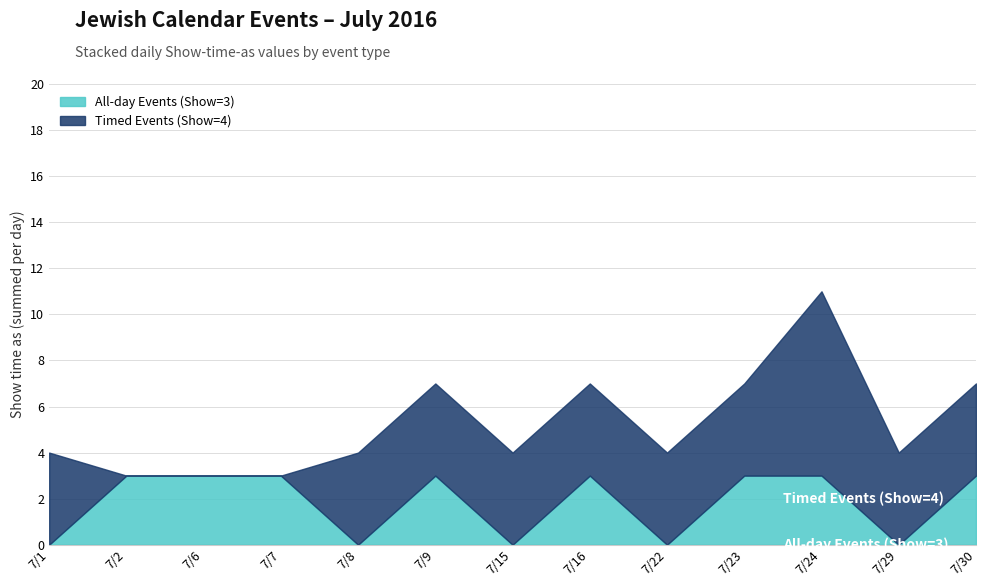

How many lines are shown in the chart?

2